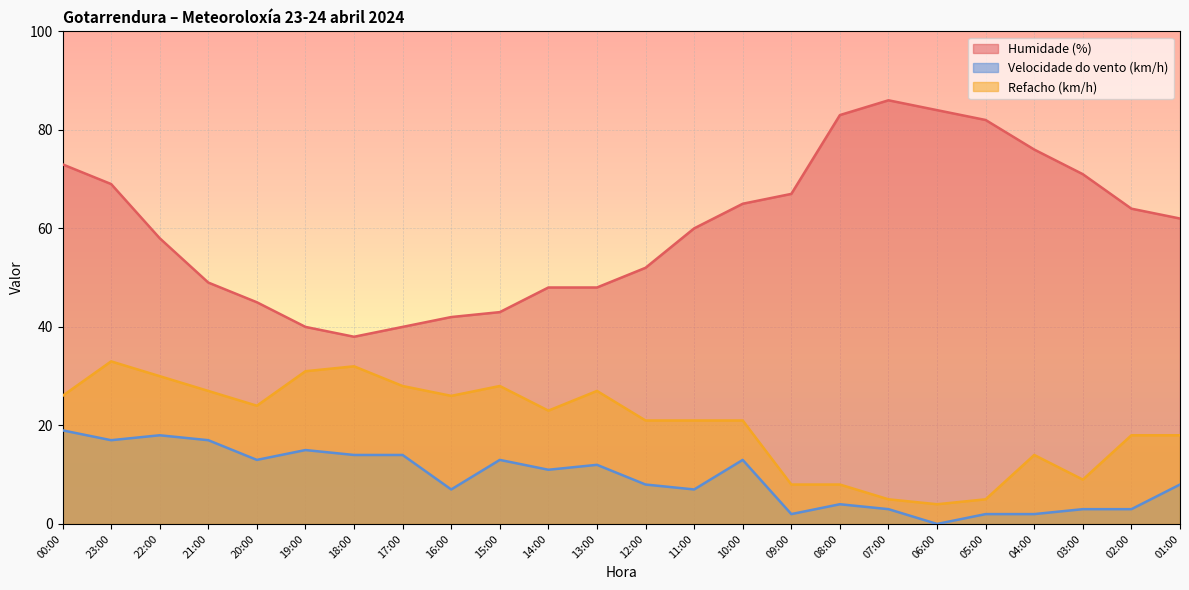

Where is the first local maximum for Velocidade do vento (km/h)?

22:00